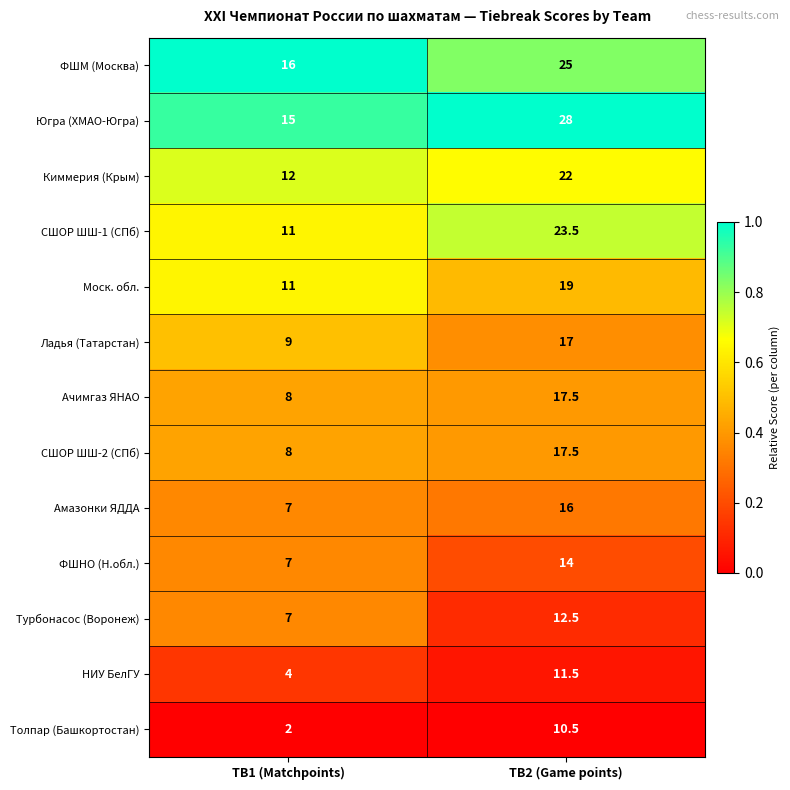

What is the spread (max minus min) of values at TB2 (Game points)?

17.5